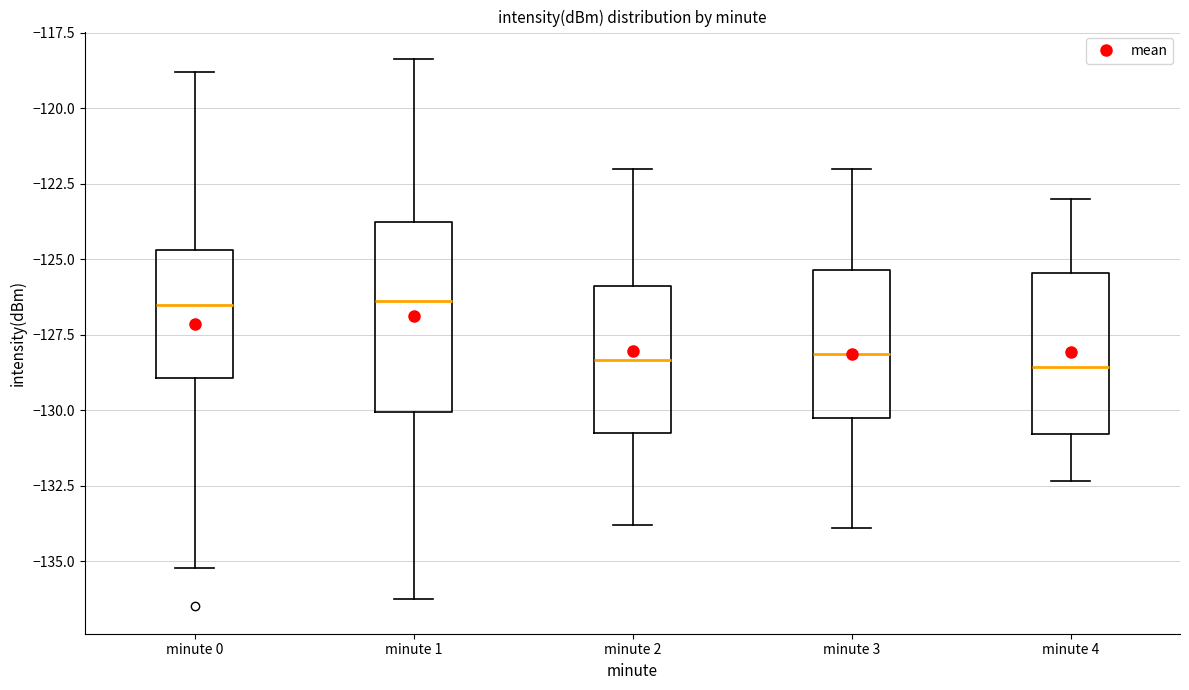

Reading left to right, transcribe this box plot: for each box, give where its median line is, the range the box spans, and where its two whiskers end, as read against the y-axis. The values are not printed on the chart, so give them approximately, as read against the axis.

minute 0: median -126.5, box -129.0 to -124.5, whiskers -135.0 to -119.0
minute 1: median -126.5, box -130.0 to -124.0, whiskers -136.0 to -118.5
minute 2: median -128.5, box -131.0 to -126.0, whiskers -134.0 to -122.0
minute 3: median -128.0, box -130.0 to -125.5, whiskers -134.0 to -122.0
minute 4: median -128.5, box -131.0 to -125.5, whiskers -132.5 to -123.0